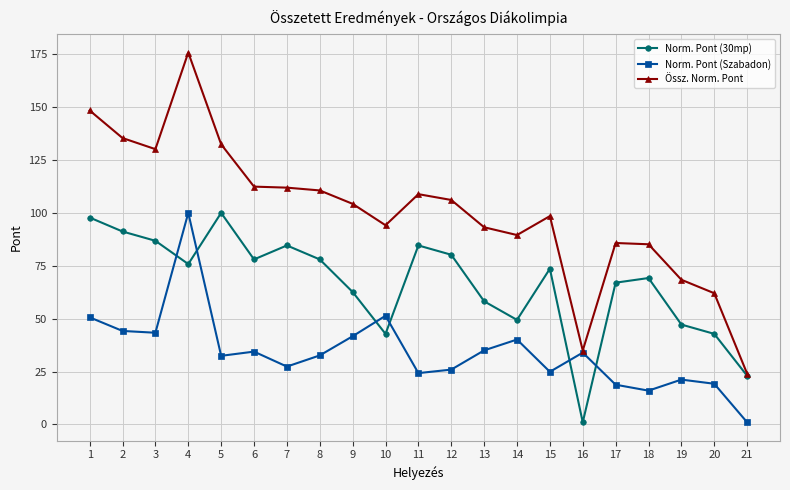

How many lines are shown in the chart?

3